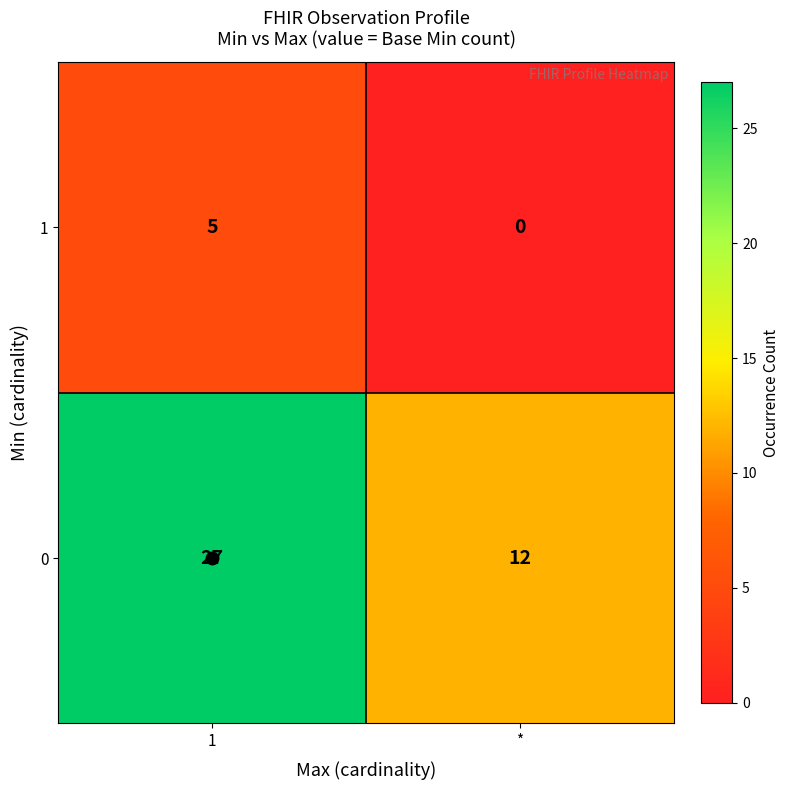

At which category is the sum across all series the highest?

1